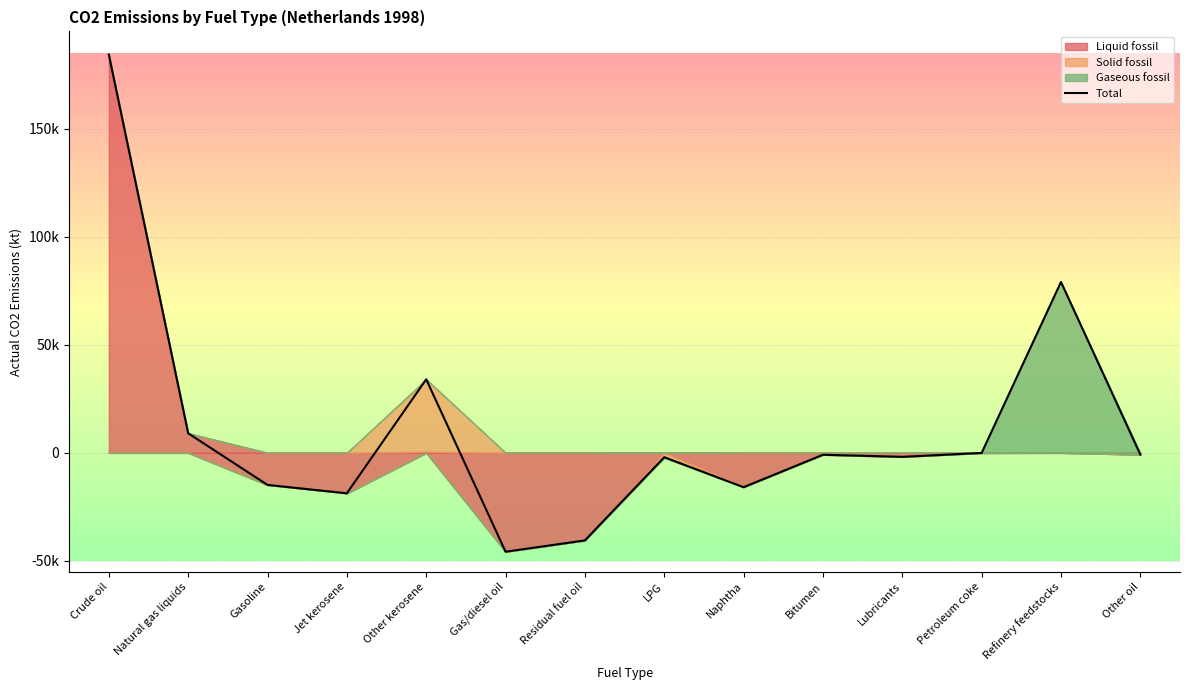

At which category does the chart reach its peak across all series?

Crude oil